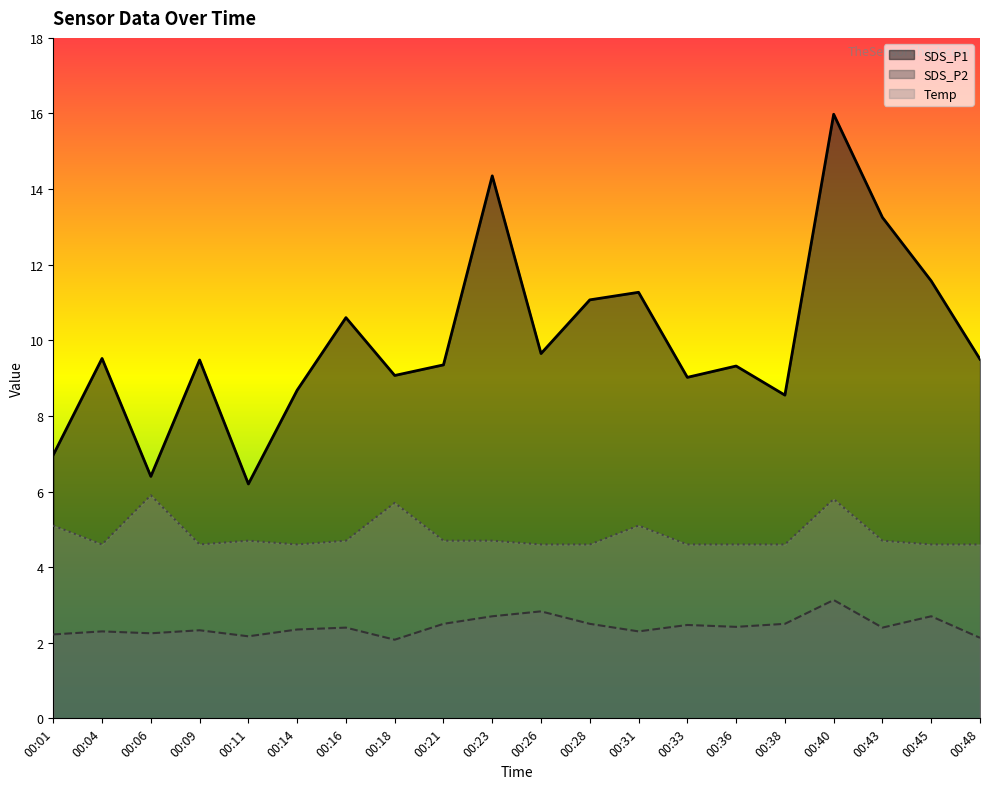

Does the chart display data point markers on the line(s)?

No